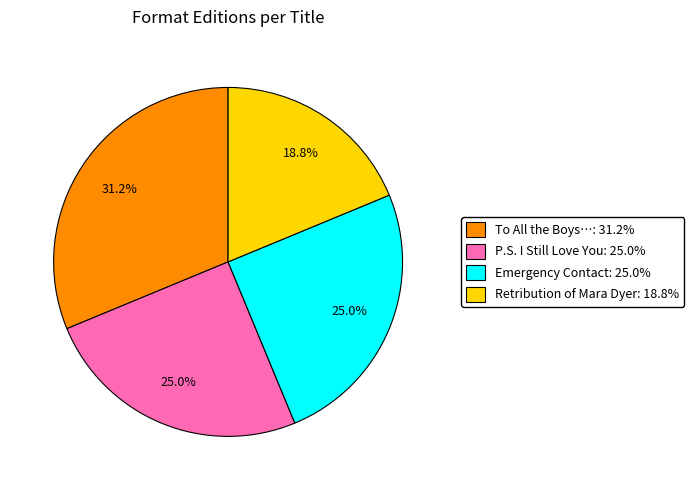

Is there any slice that represents more than half of the pie?

No